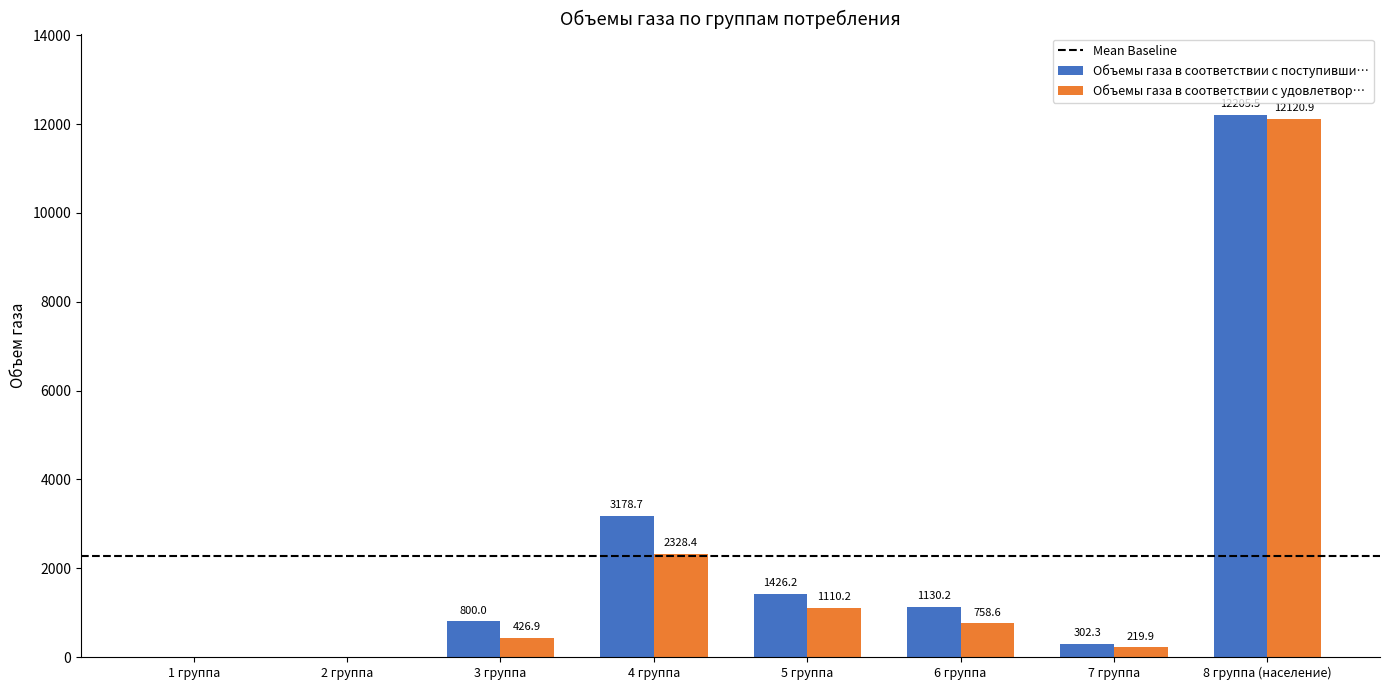

Which category has the highest value across all series?

8 группа (население)